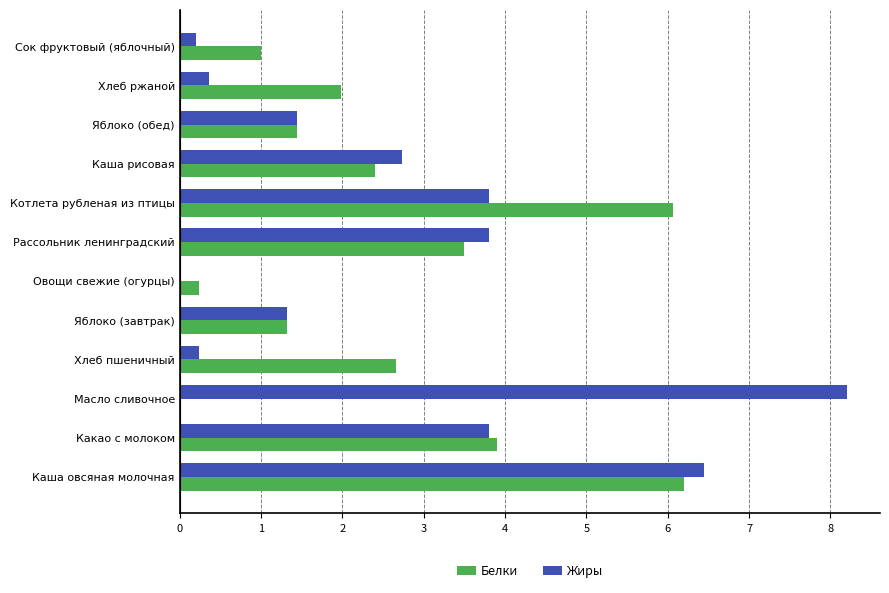

What is the total value across all series at Котлета рубленая из птицы?

9.9